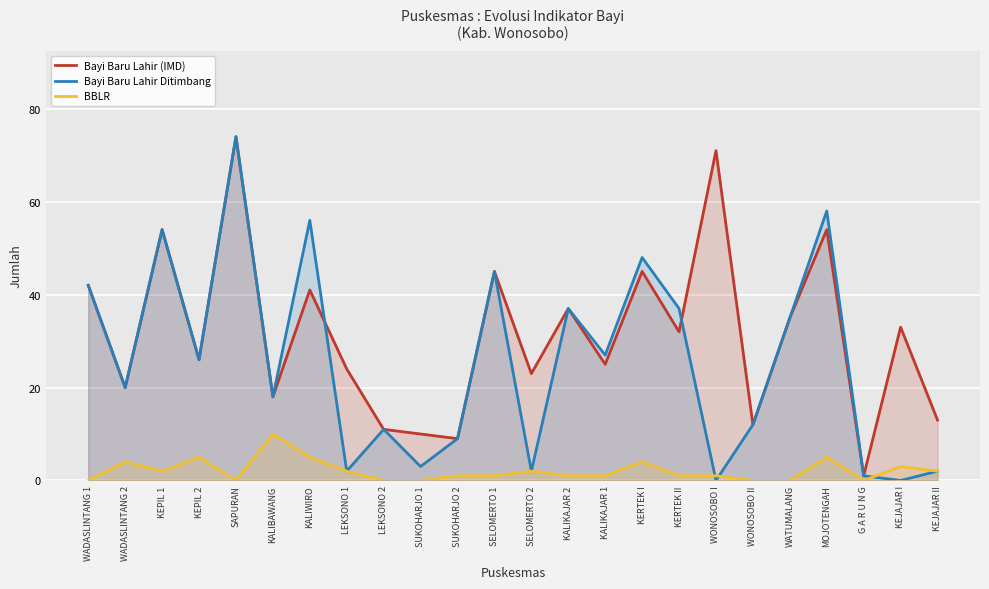

What is the label of the 4th point from the left?

KEPIL 2